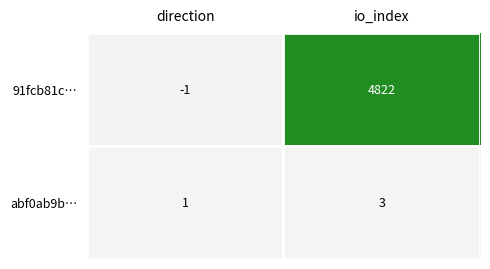

Where is abf0ab9b… nearest to the value 2?

direction